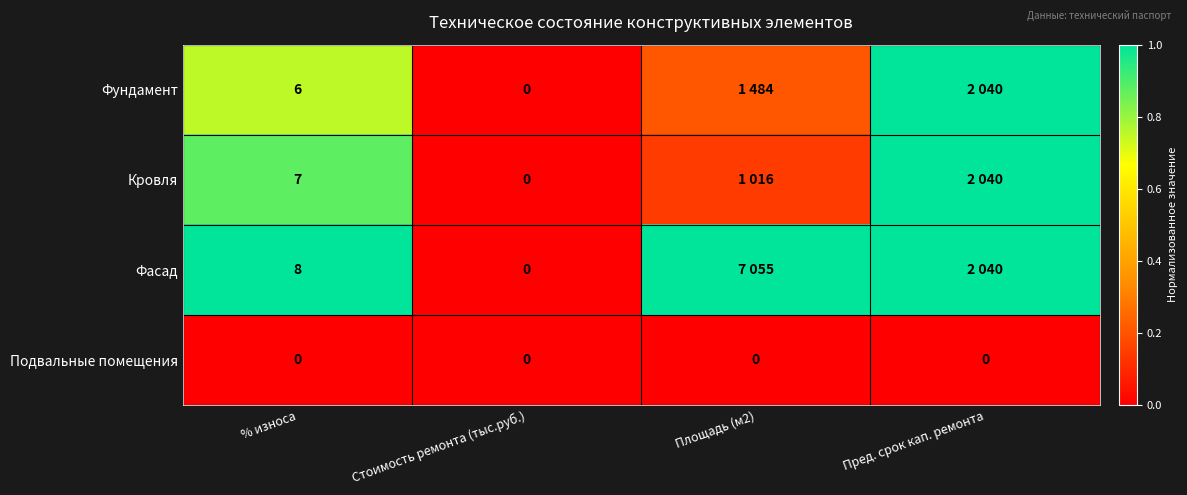

Is the value of Фасад at % износа greater than the value of Подвальные помещения at % износа?

Yes